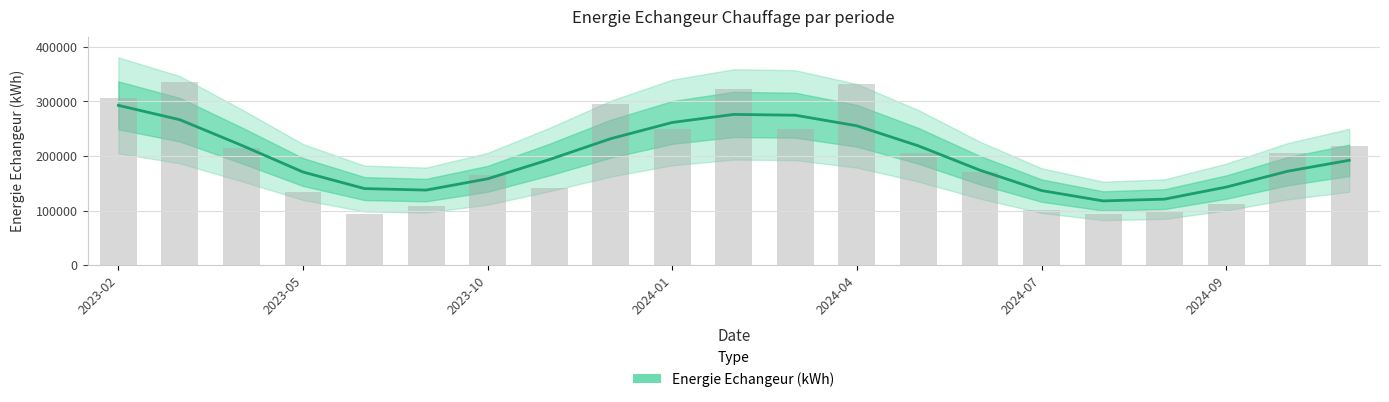

Where is the data nearest to the value 205105?

7